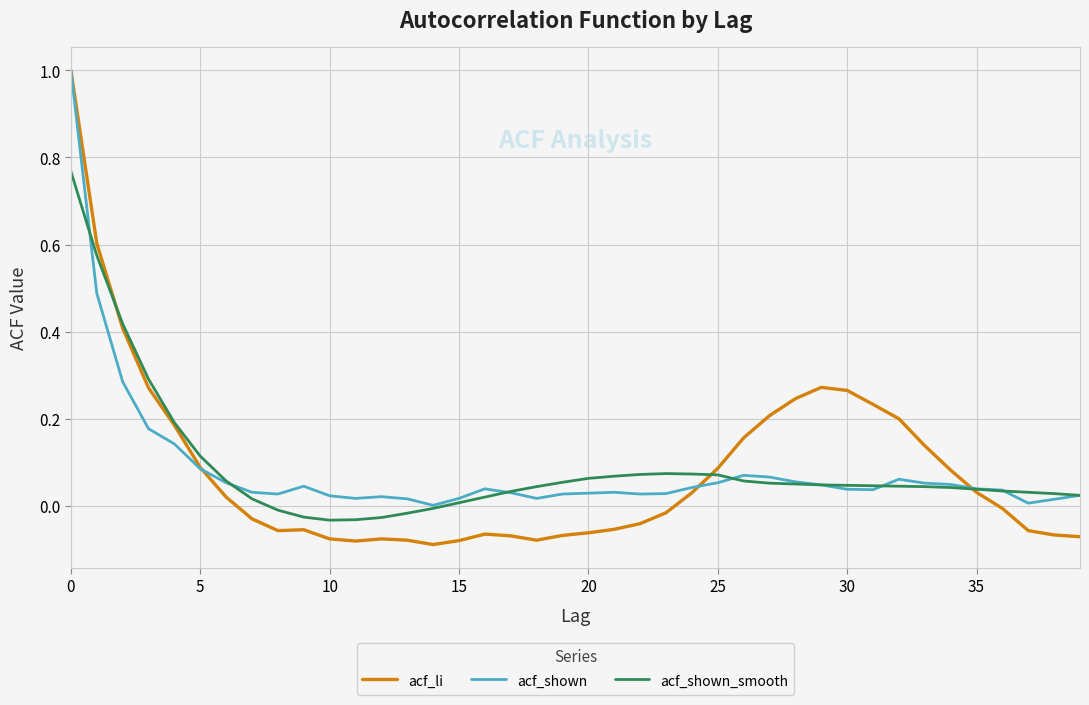

What is the greatest value displayed?

1.0